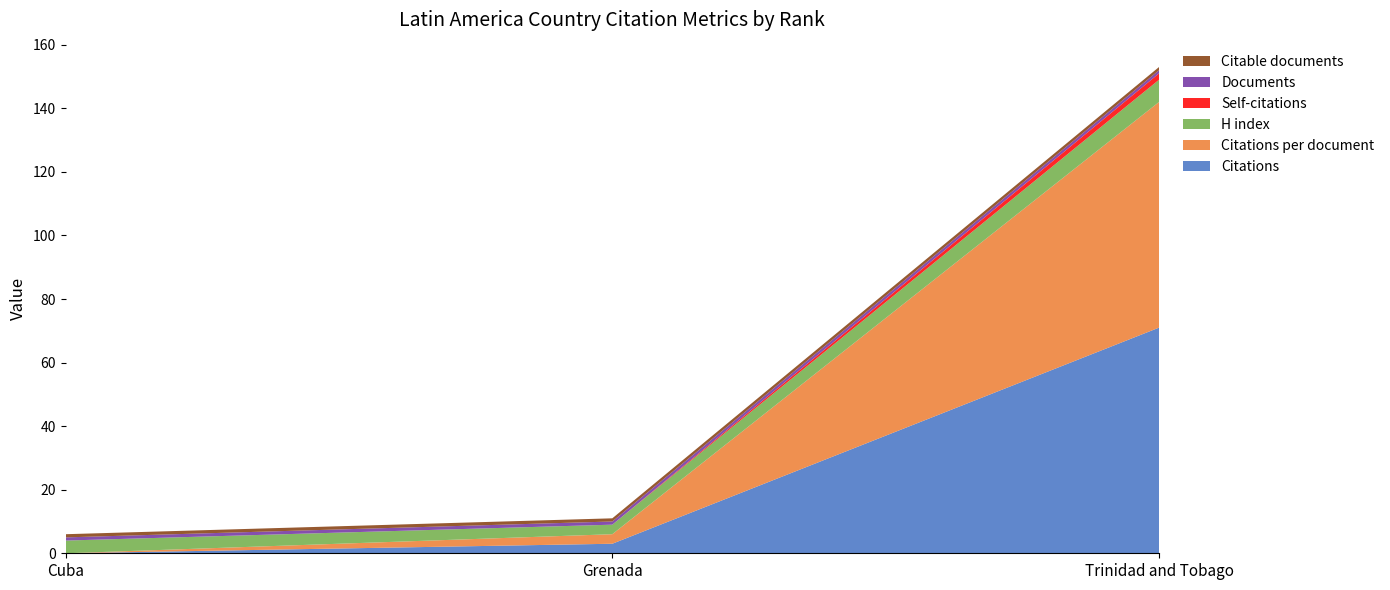

Reading left to right, list all the values displayed in this chart.

Citations: Cuba=0	Grenada=3	Trinidad and Tobago=71
Citations per document: Cuba=0	Grenada=3	Trinidad and Tobago=71
H index: Cuba=4	Grenada=3	Trinidad and Tobago=7
Self-citations: Cuba=0	Grenada=0	Trinidad and Tobago=2
Documents: Cuba=1	Grenada=1	Trinidad and Tobago=1
Citable documents: Cuba=1	Grenada=1	Trinidad and Tobago=1